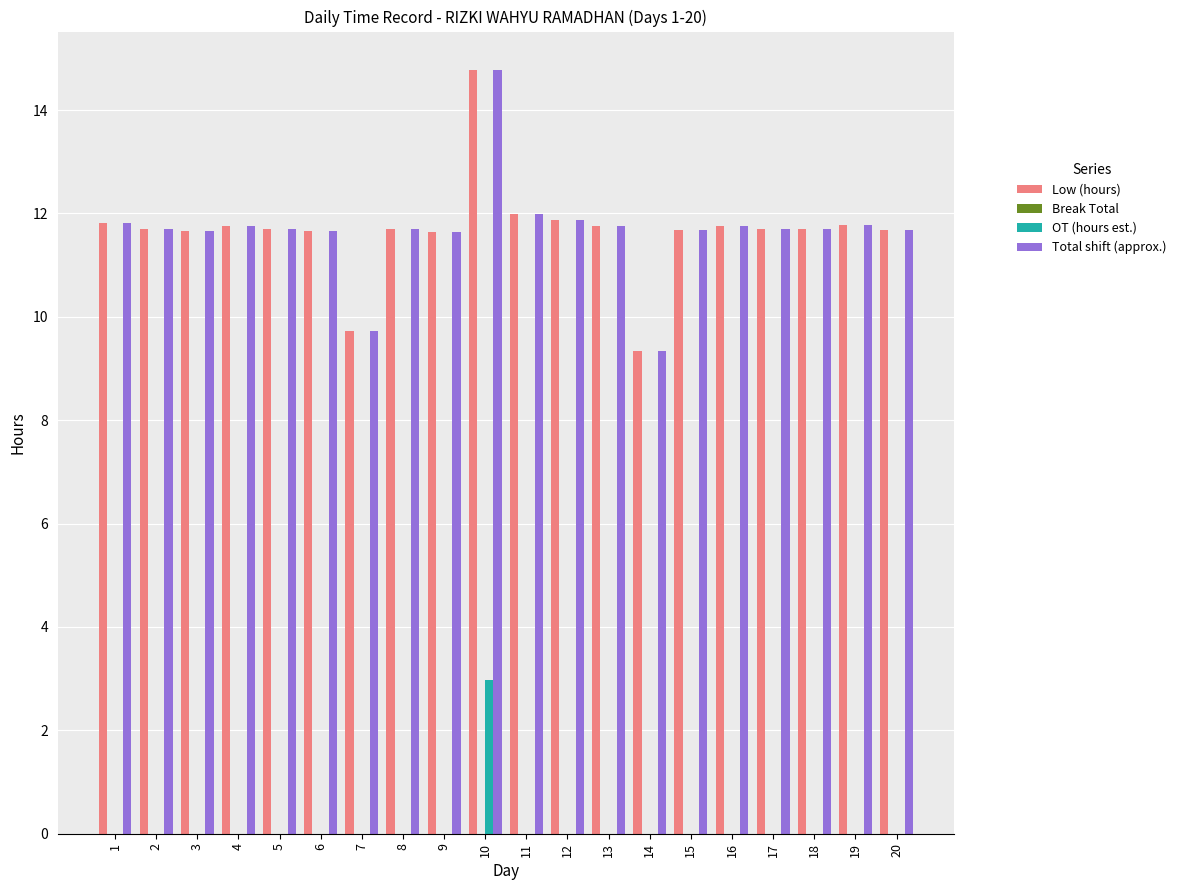

At which category is the sum across all series the highest?

10